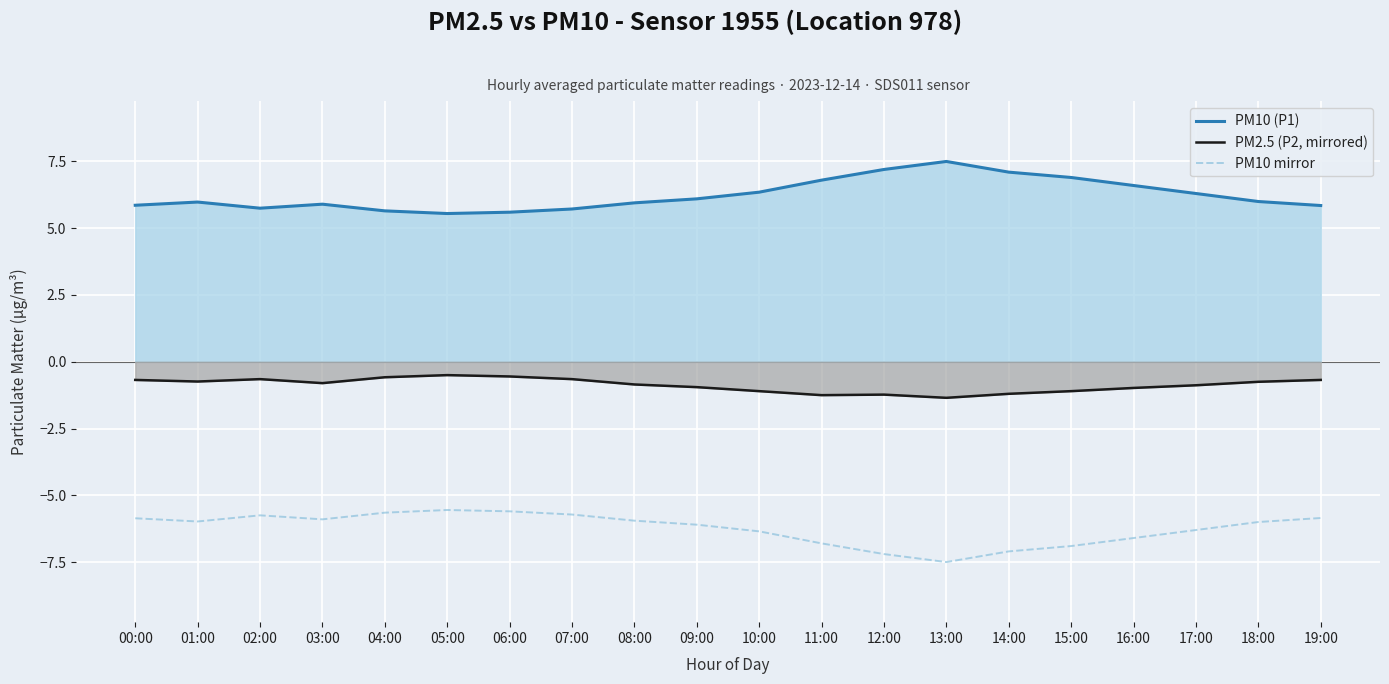

True or false: PM2.5 (P2, mirrored) has a value of -1.2 at 12:00.

True